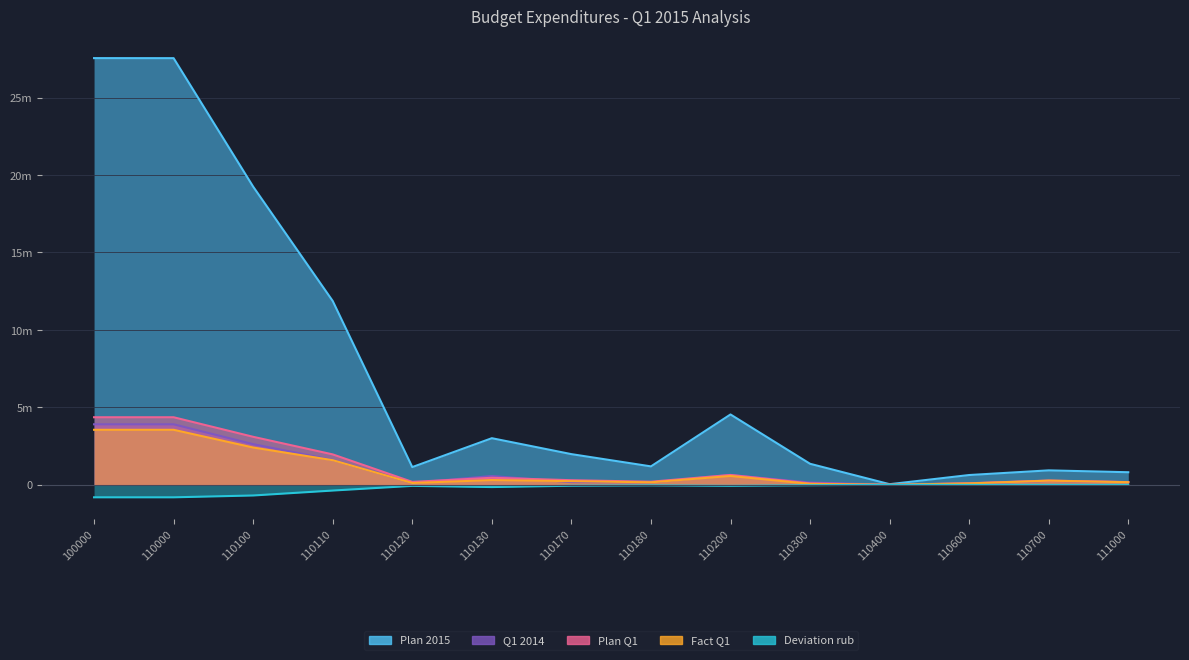

At 110110, list the series in order from smallest to largest.

Deviation rub, Fact Q1, Q1 2014, Plan Q1, Plan 2015